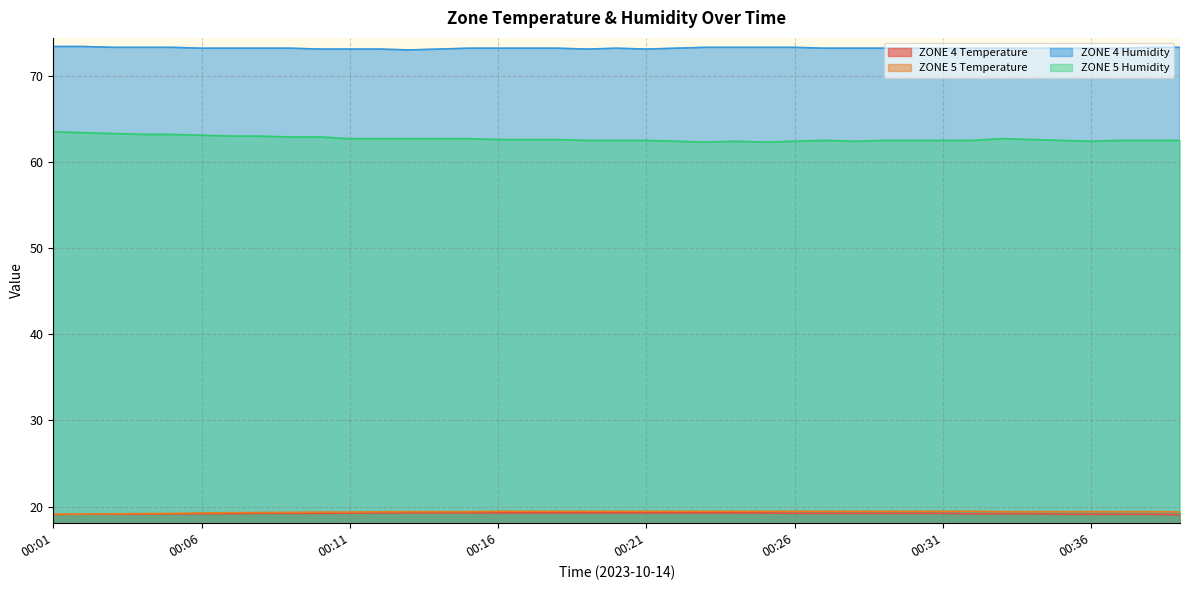

Which label corresponds to the largest value in the chart?

00:01